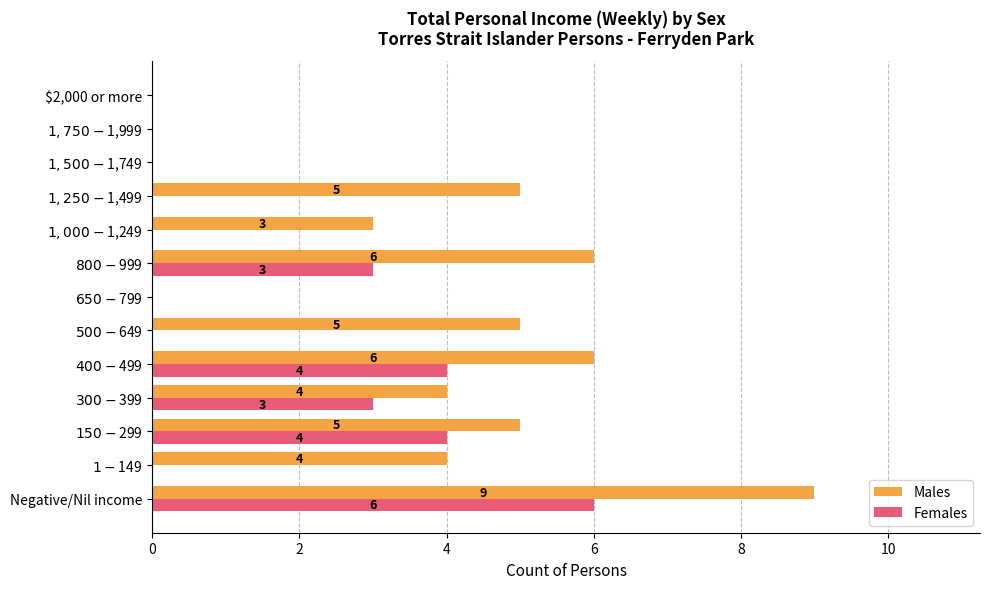

How many values in Females are above zero?

5